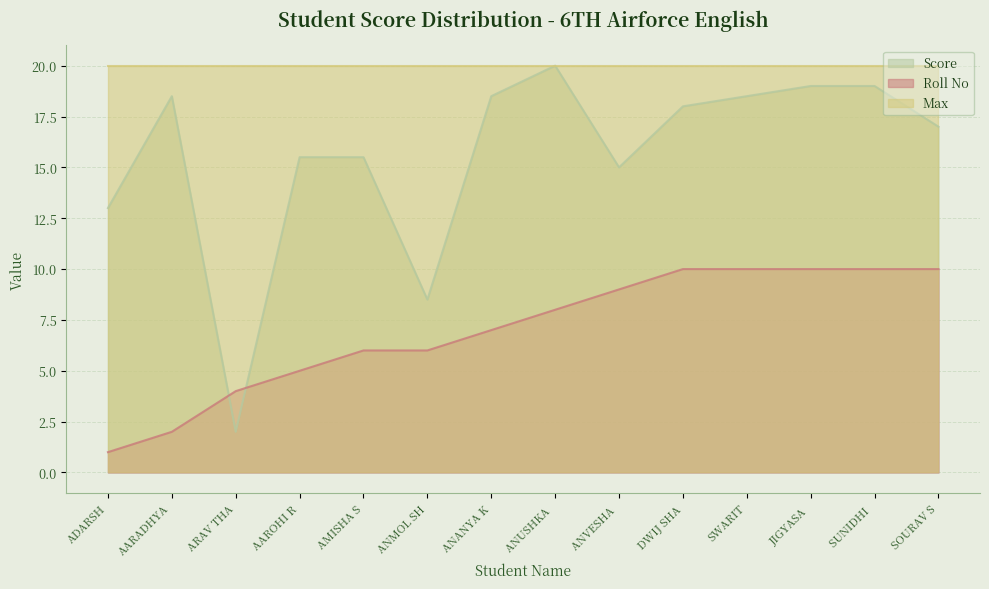

Which series has the largest total across all categories?

Max